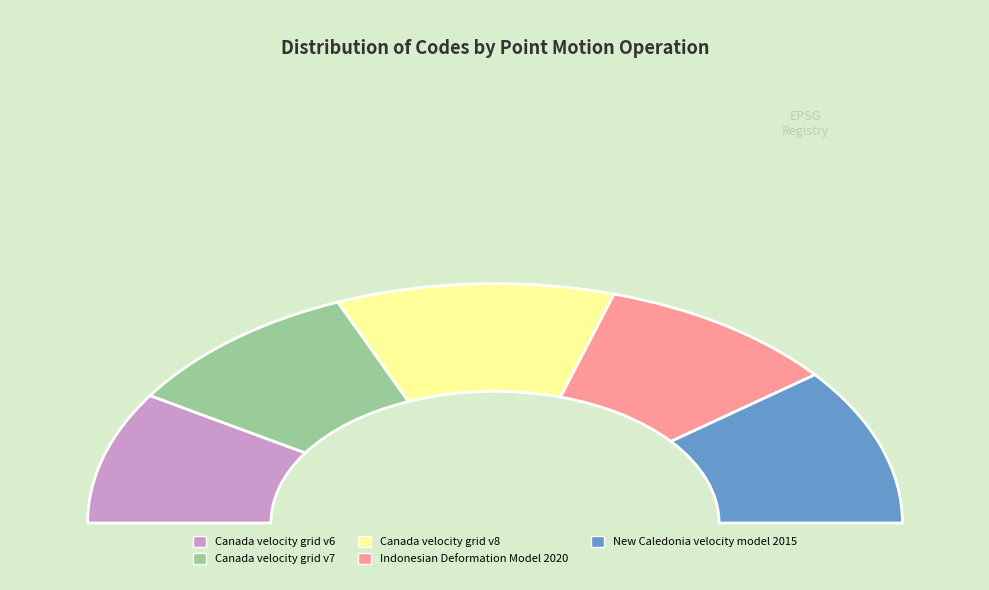

Count the number of slices in the pie.

5